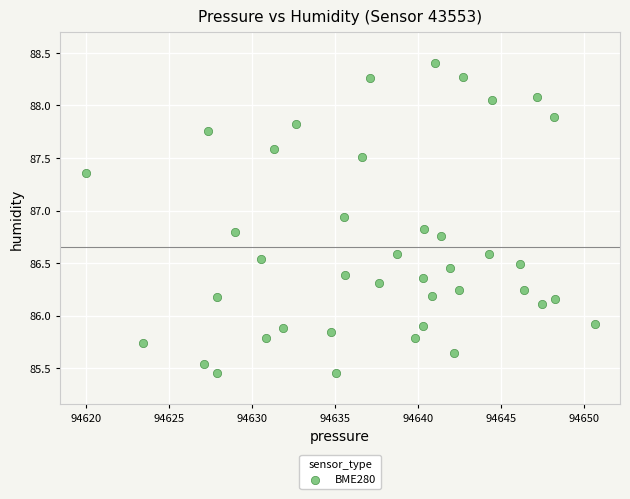

What is the range of X values (max minus min)?

30.7